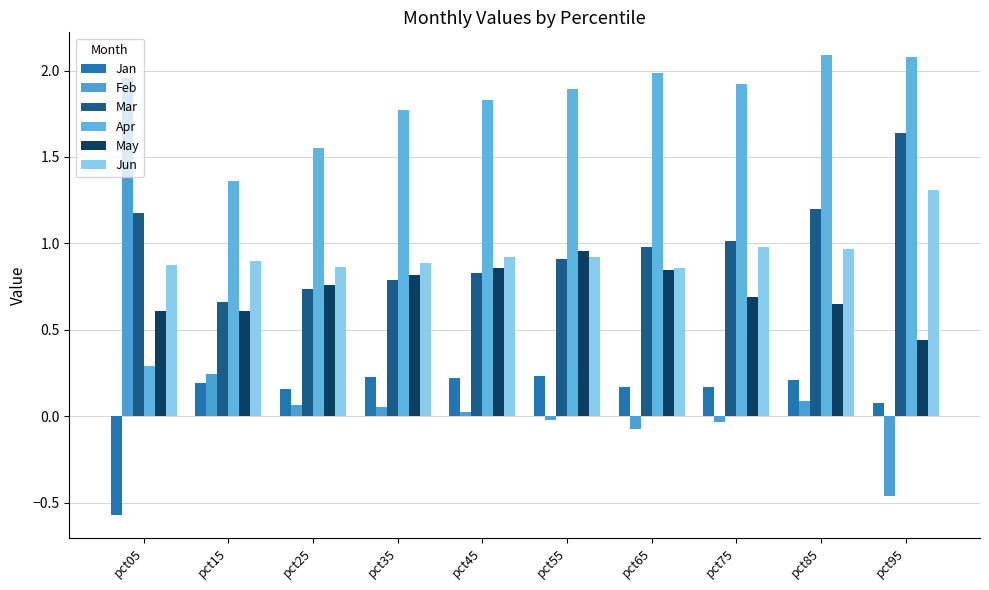

Are the bars horizontal?

No